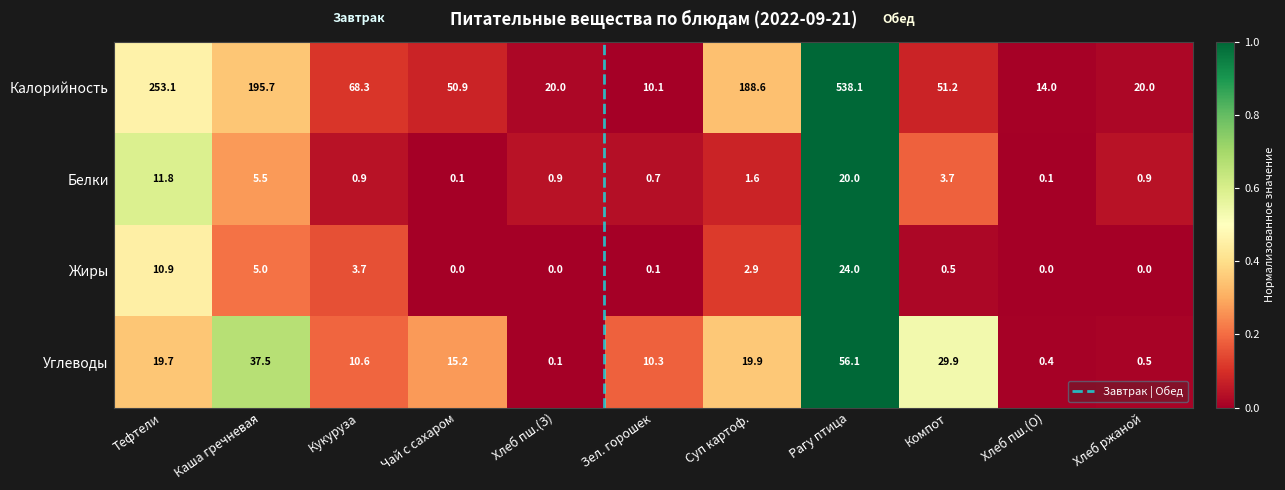

Which category has the highest value across all series?

Рагу птица